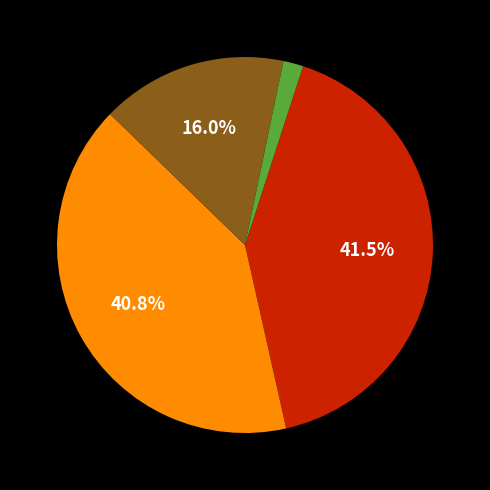

Does any single category account for the majority?

No